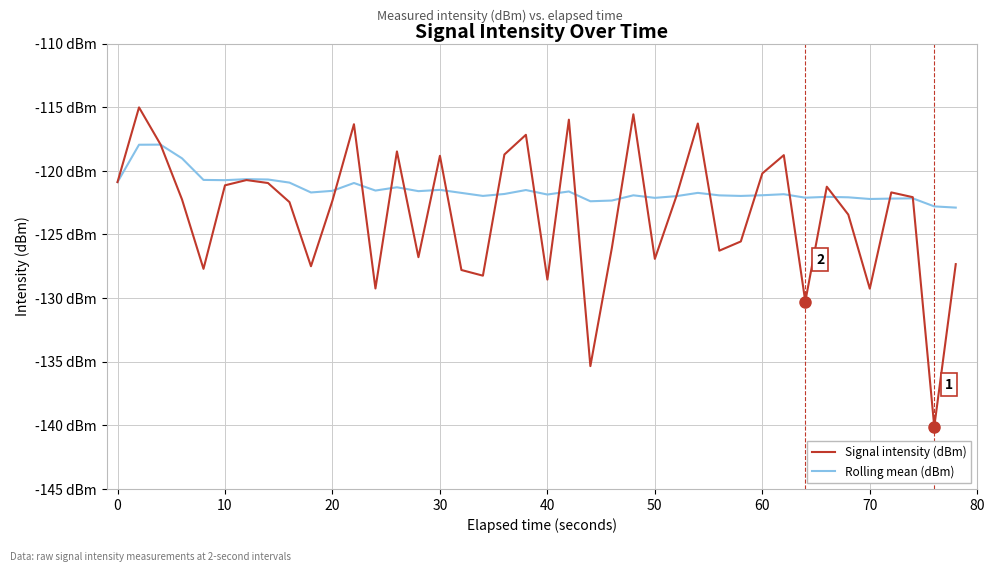

What is the maximum value shown in the chart?

-115.0